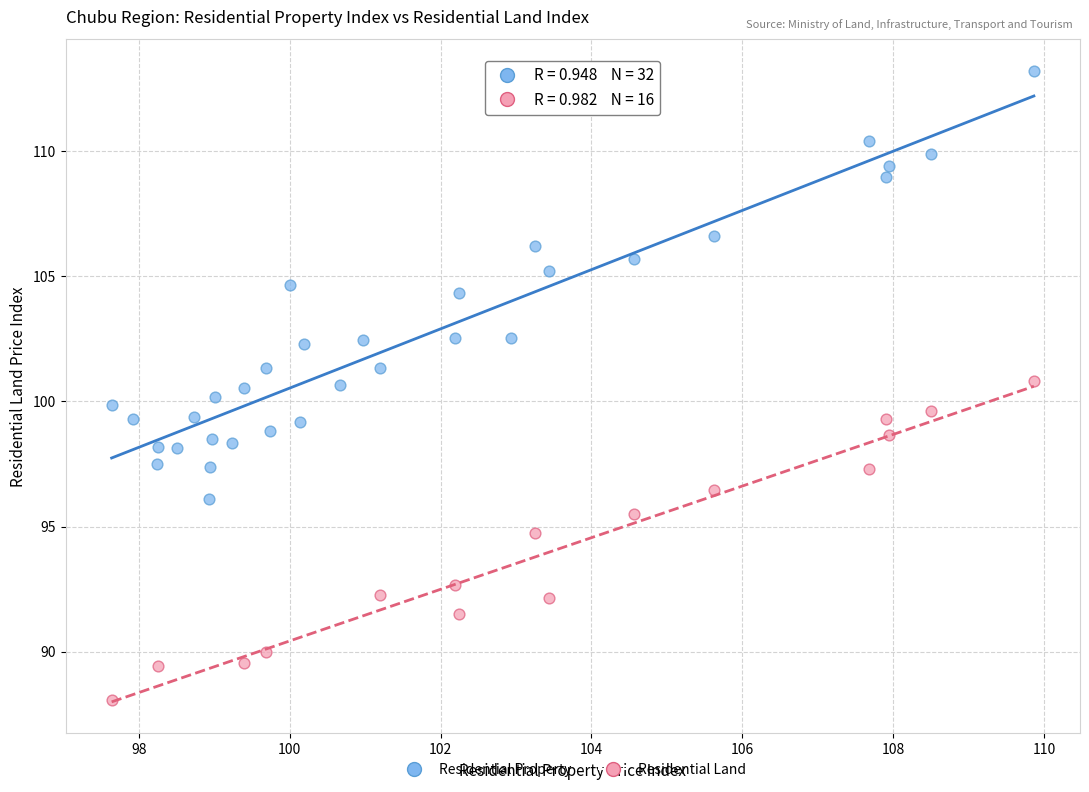

Which series contains the highest Y value?

Residential Property